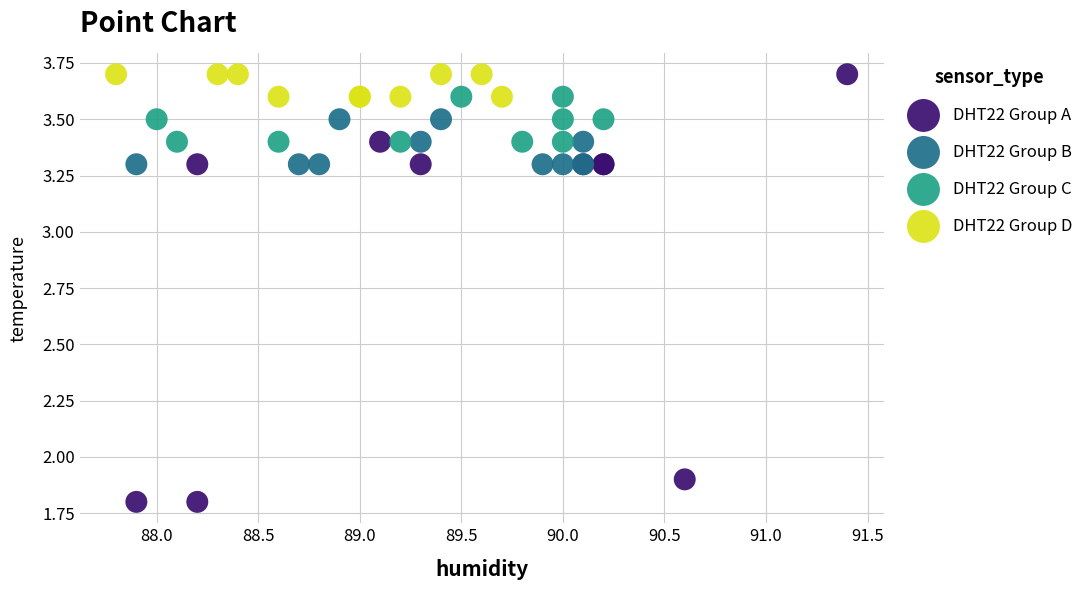

Which series has the largest Y range (max minus min)?

DHT22 Group A